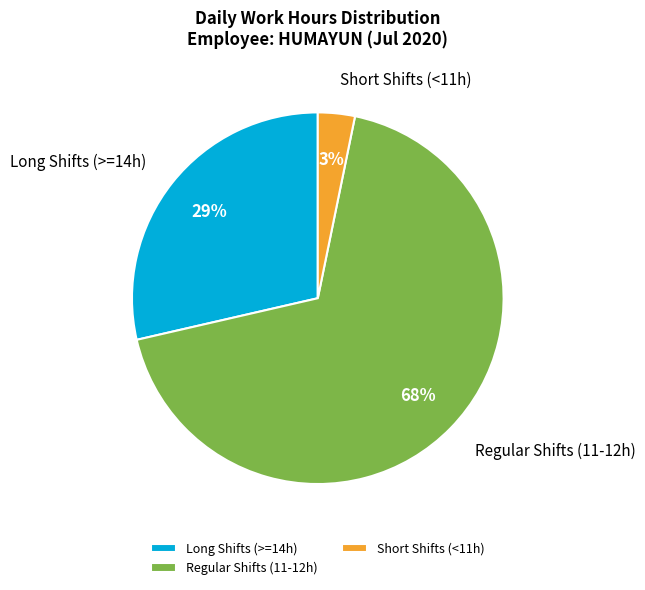

Which has a higher value, Regular Shifts (11-12h) or Short Shifts (<11h)?

Regular Shifts (11-12h)